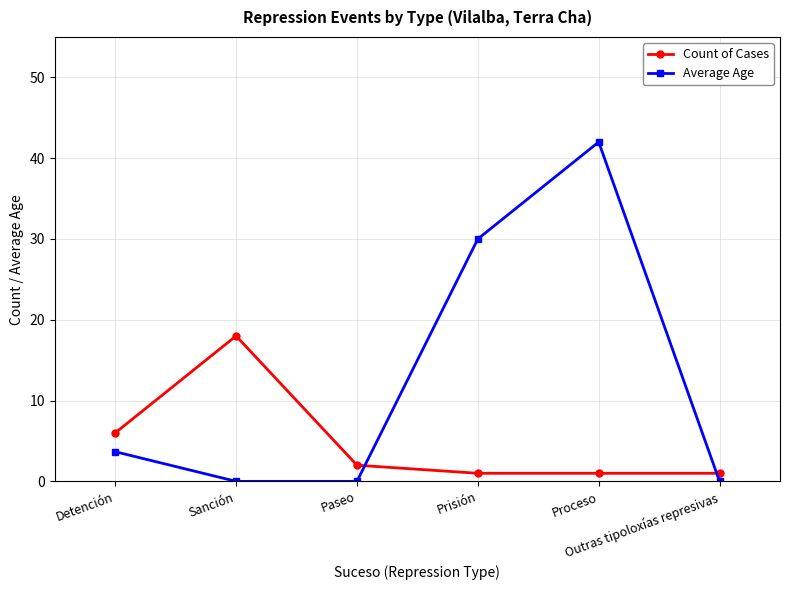

How many data points in Average Age are above 3?

3